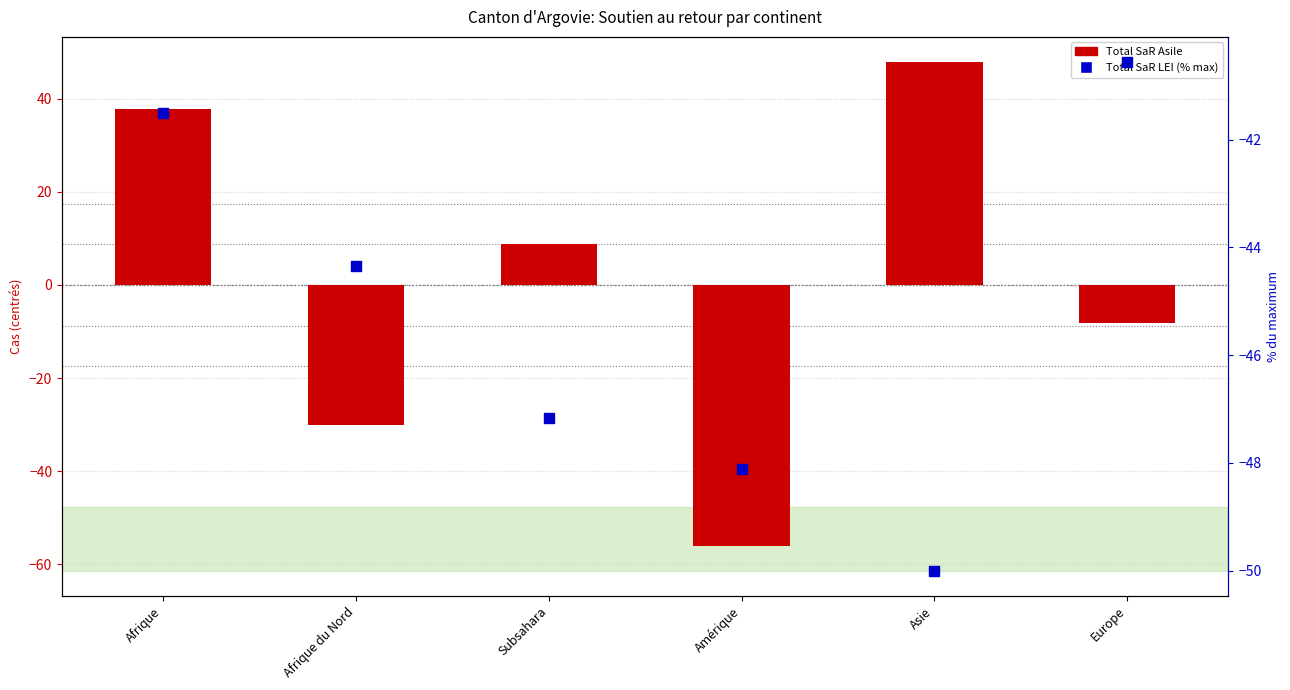

What is the total value across all series at Asie?

-2.2